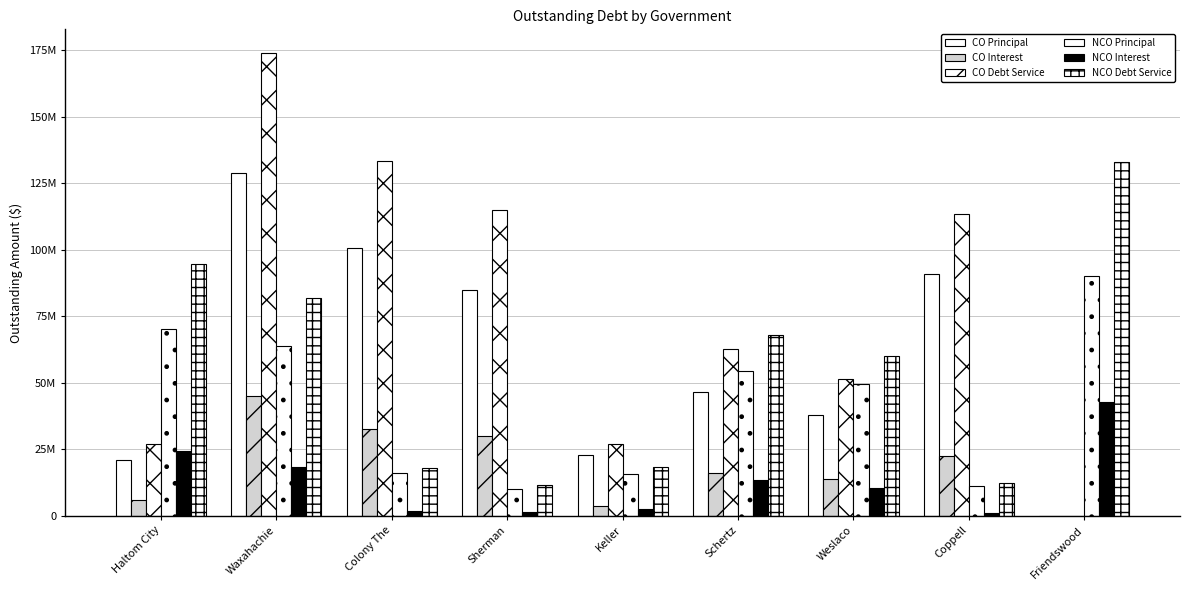

Are the bars grouped side by side (vs. stacked)?

Yes